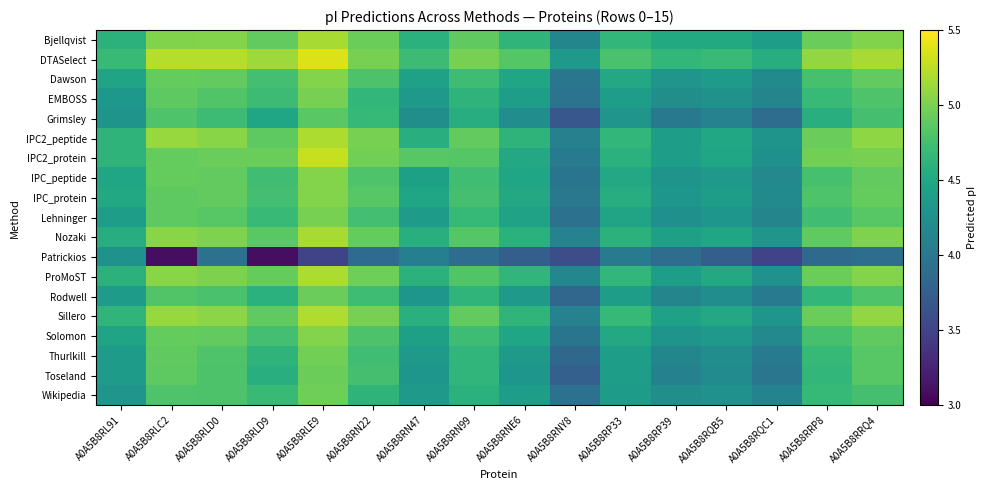

What is the minimum value shown in the chart?

3.1